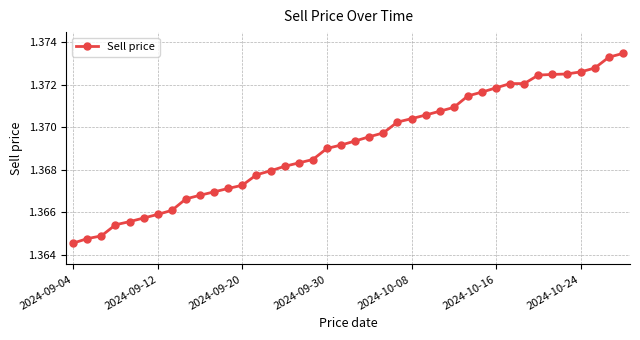

Count the values in the range 1 to 2.

40